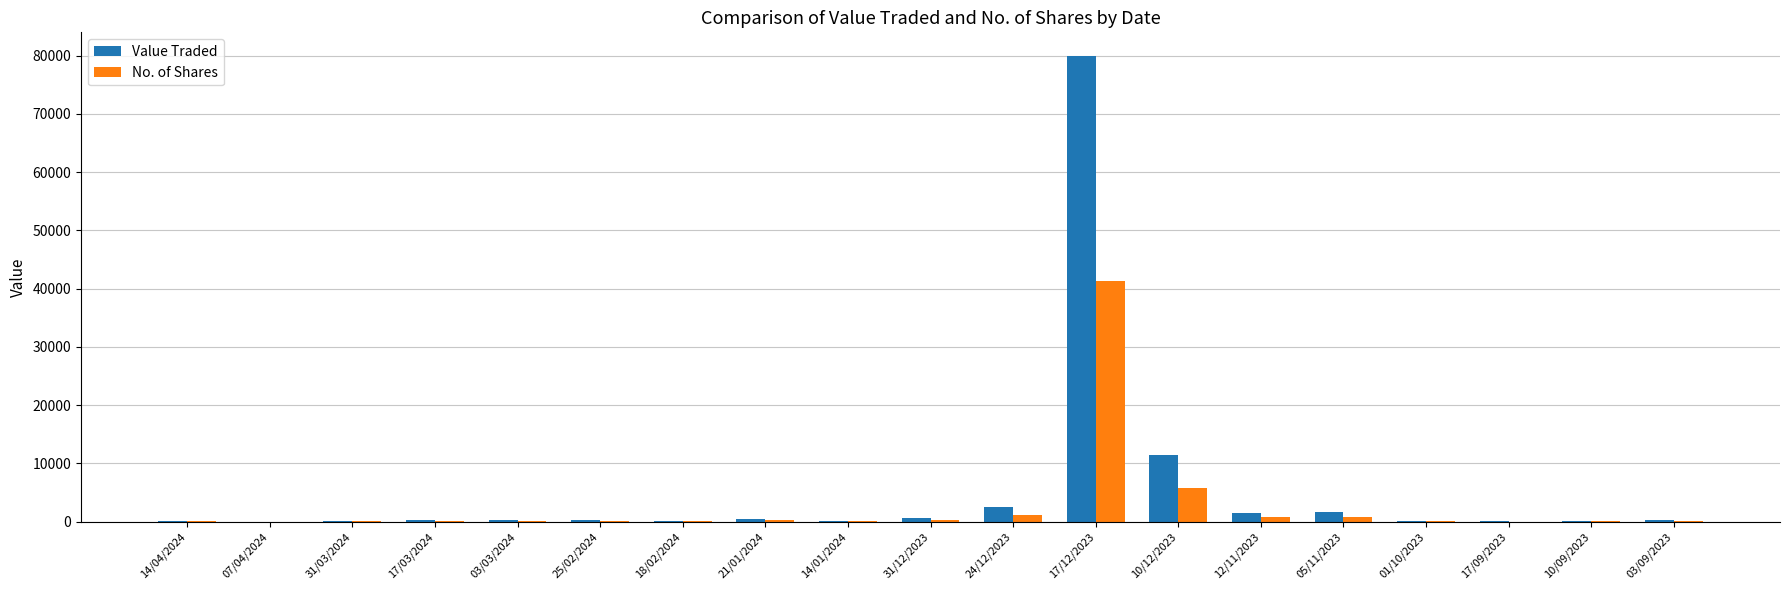

Is the value of Value Traded at 24/12/2023 greater than the value of No. of Shares at 18/02/2024?

Yes